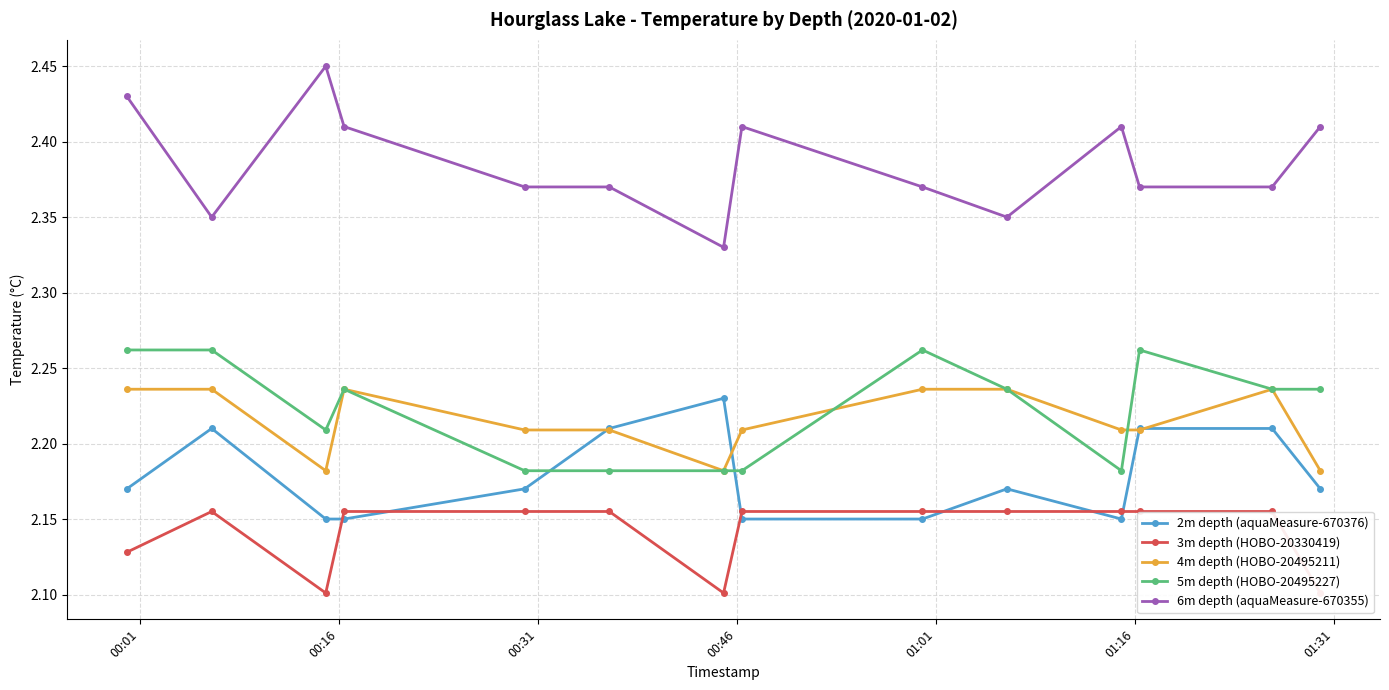

Which series has the largest total across all categories?

6m depth (aquaMeasure-670355)